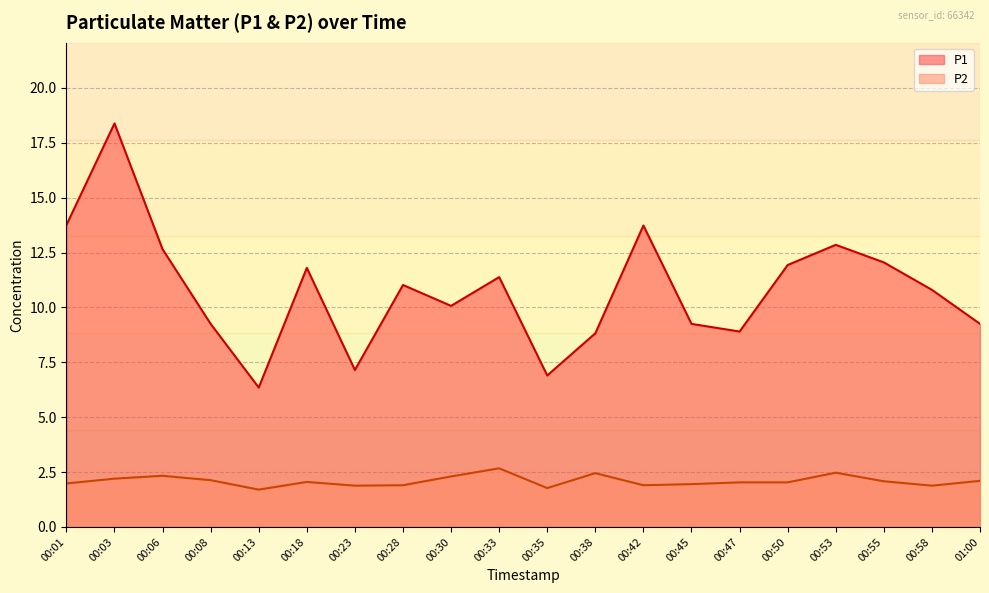

What is the spread (max minus min) of values at 00:35?

5.1